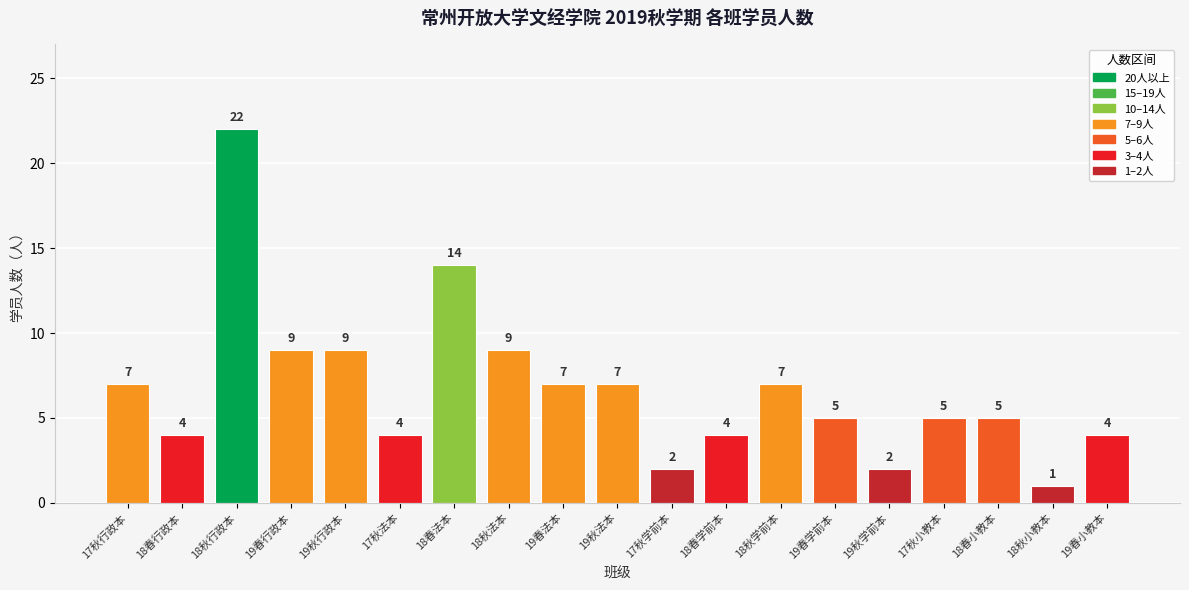

Between 19秋学前本 and 18秋小教本, which is larger?

19秋学前本